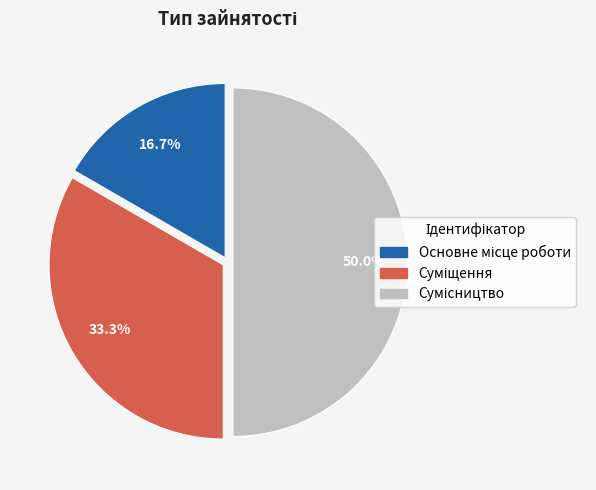

Count the number of slices in the pie.

3